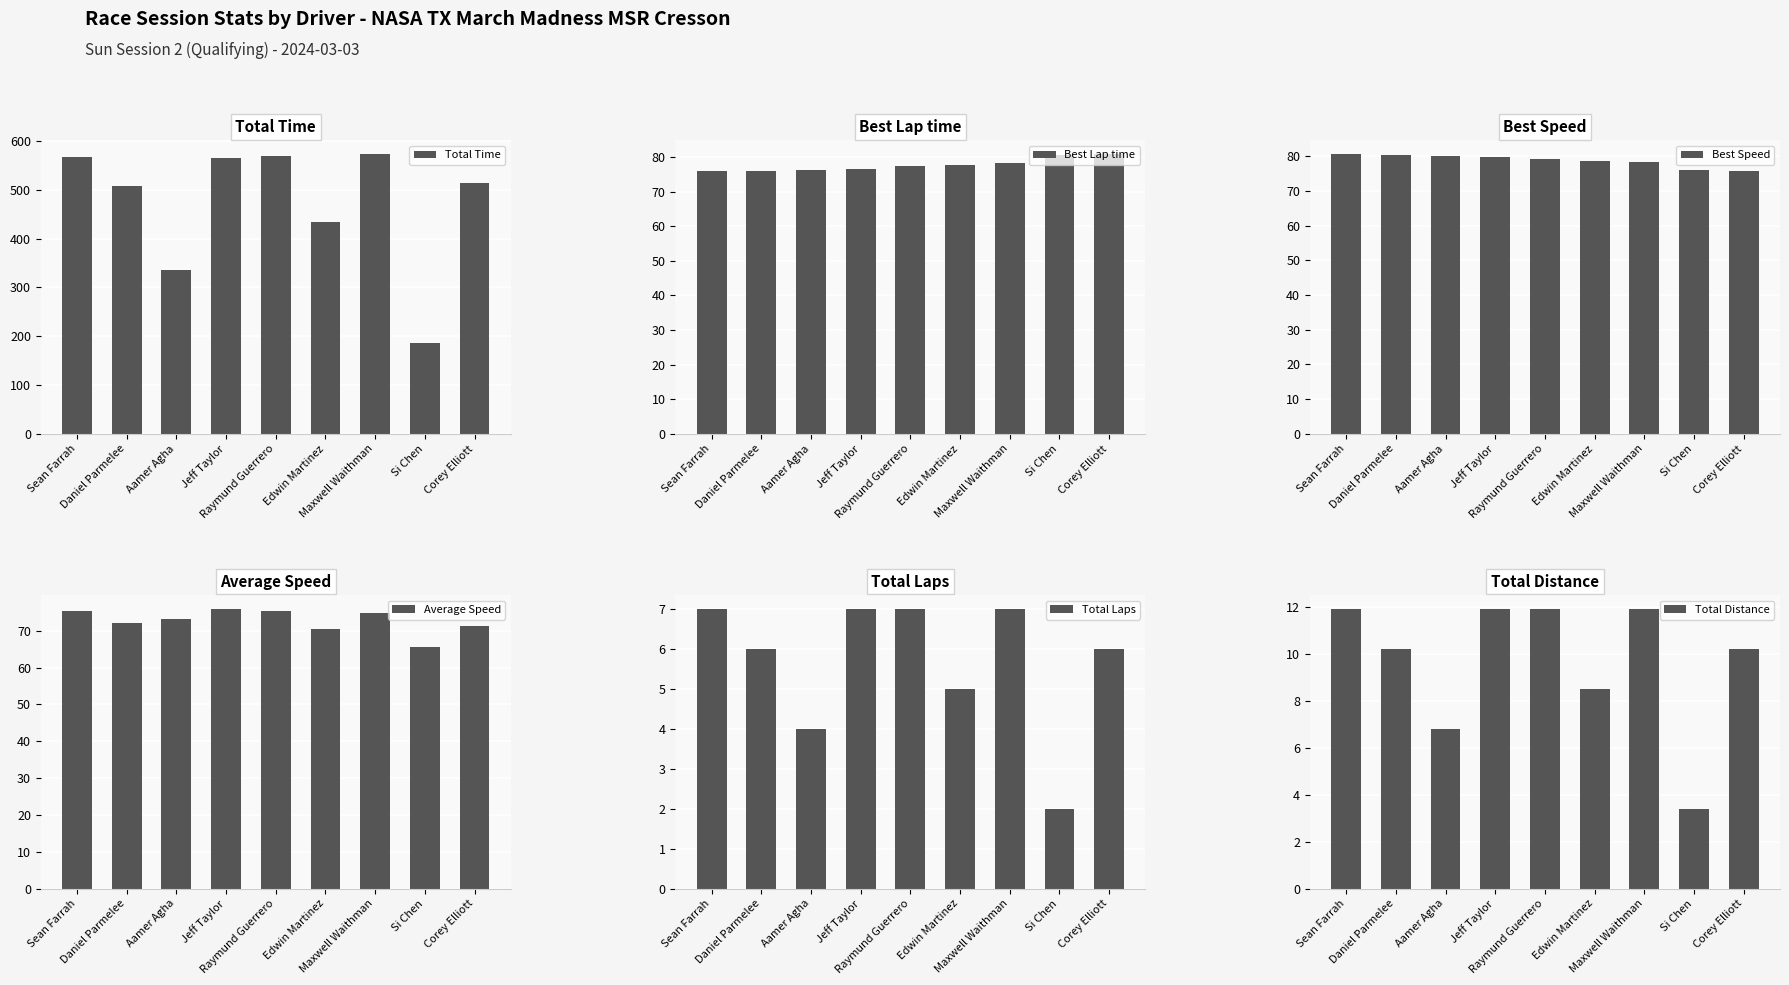

Which label corresponds to the largest value in the chart?

Maxwell Waithman